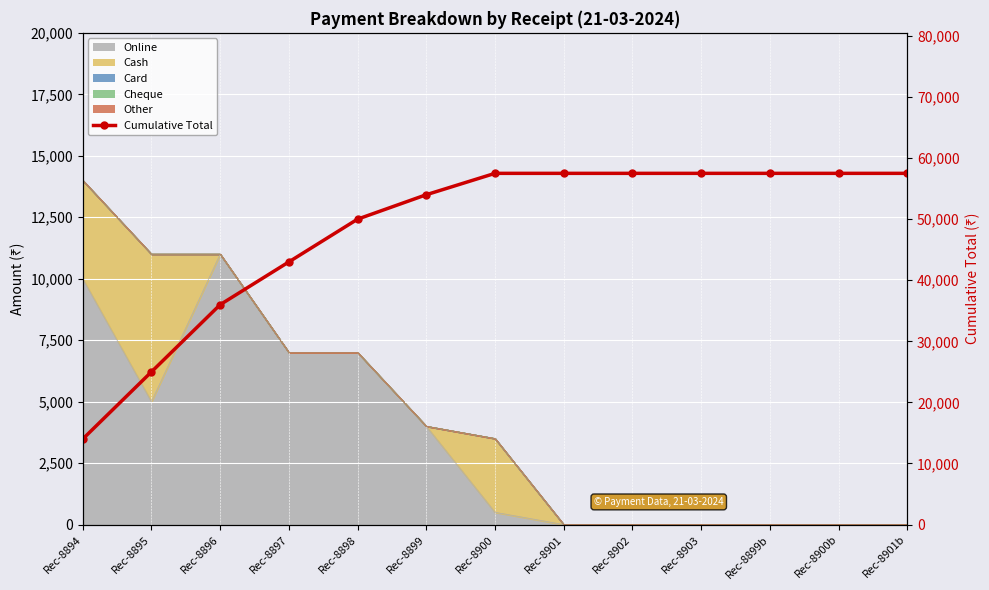

True or false: there are more than 1 points higher than both neighbors.

False